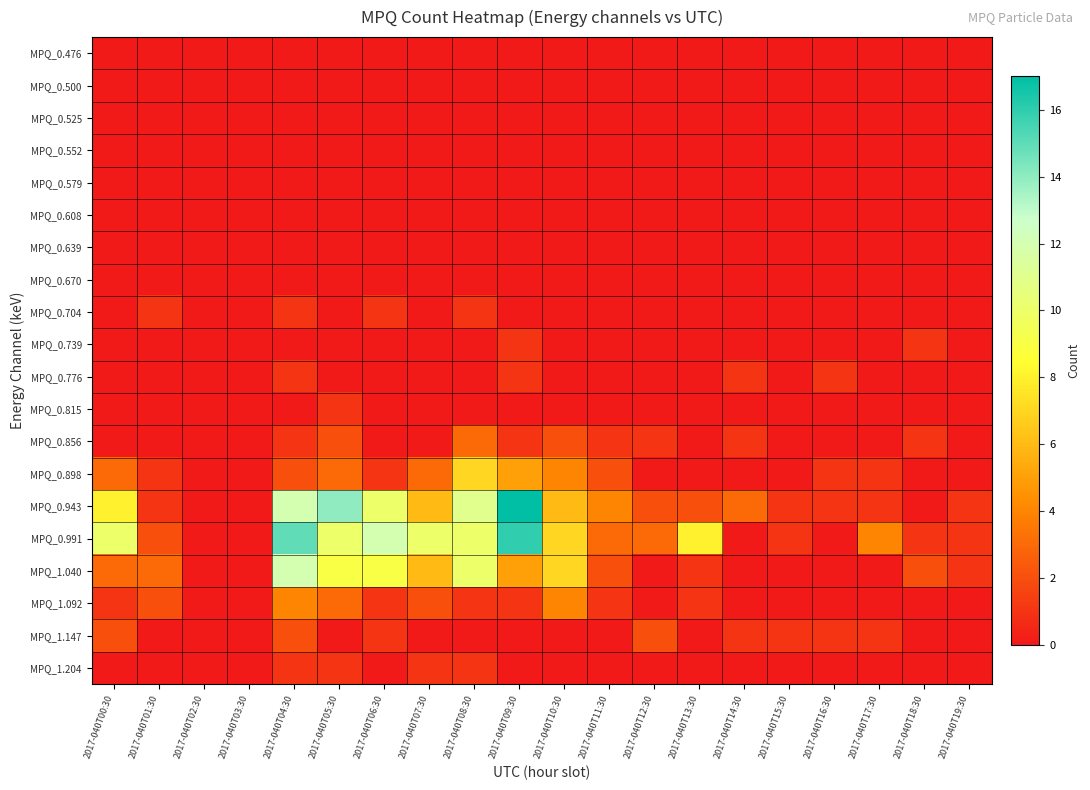

What is the spread (max minus min) of values at 2017-040T11:30?

4